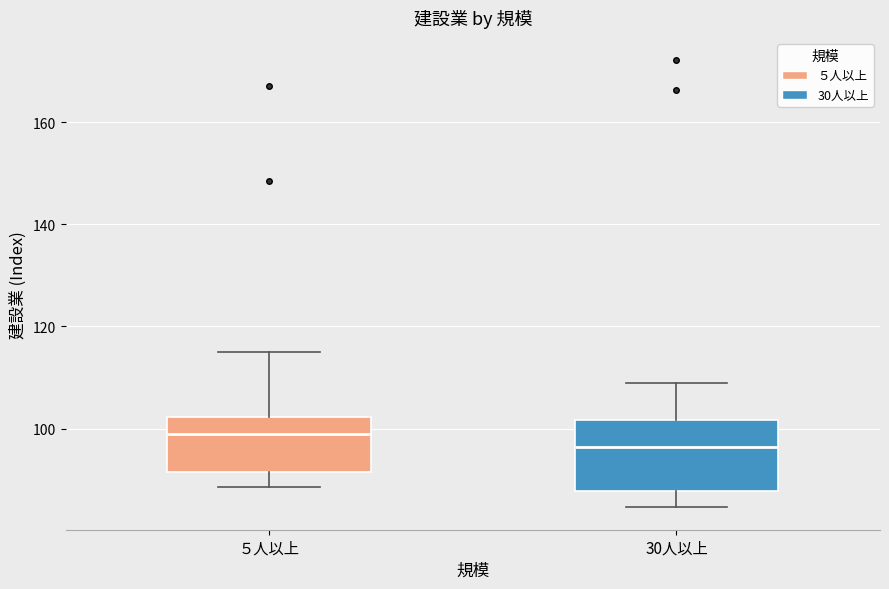

Comparing the boxes themselves (not the whiskers), which one is the tallest?

30人以上